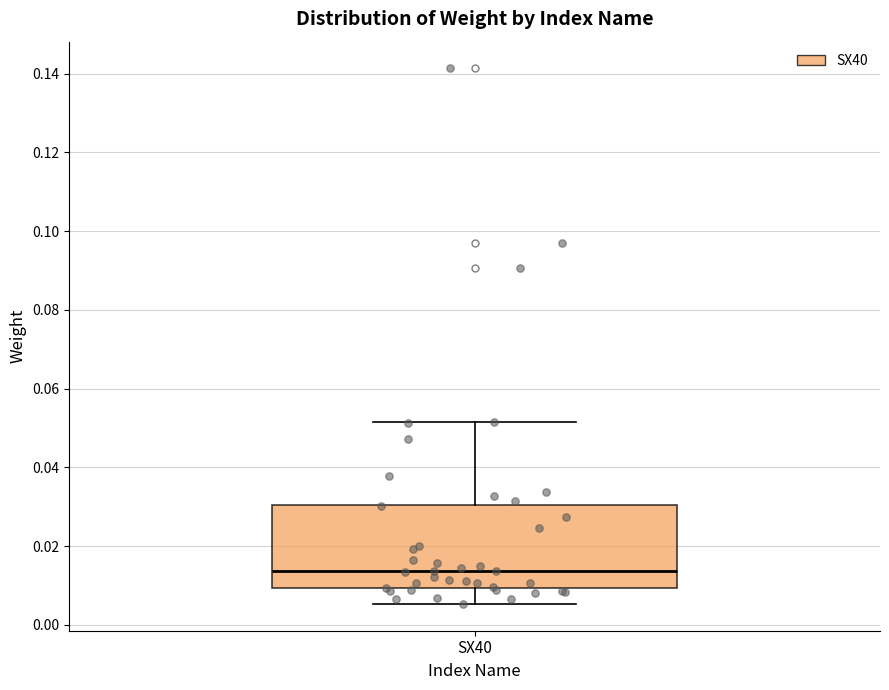

Read this box plot against the y-axis: the position of the median line, the range covered by the box, and the ends of both whiskers. The values are not printed on the chart, so give them approximately, as read against the axis.

median 0.014, box 0.010 to 0.030, whiskers 0.006 to 0.052